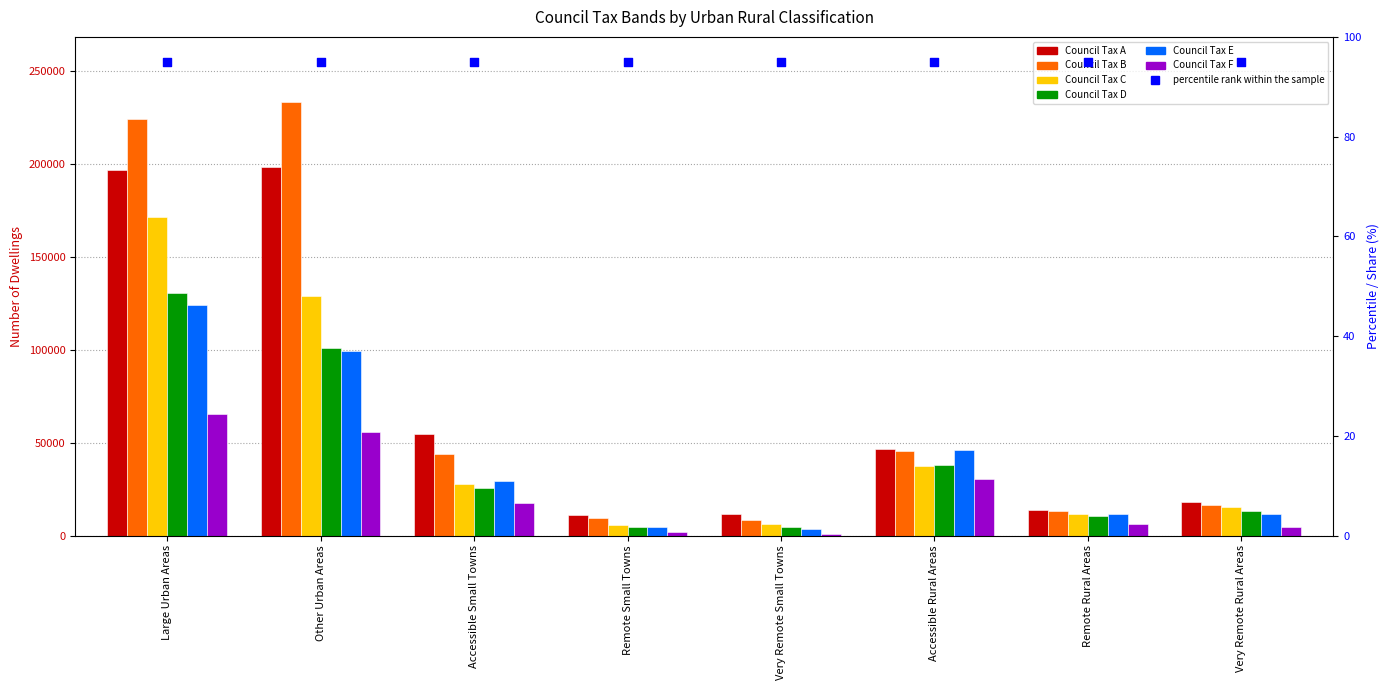

Which series has the widest spread of Y values?

Council Tax B